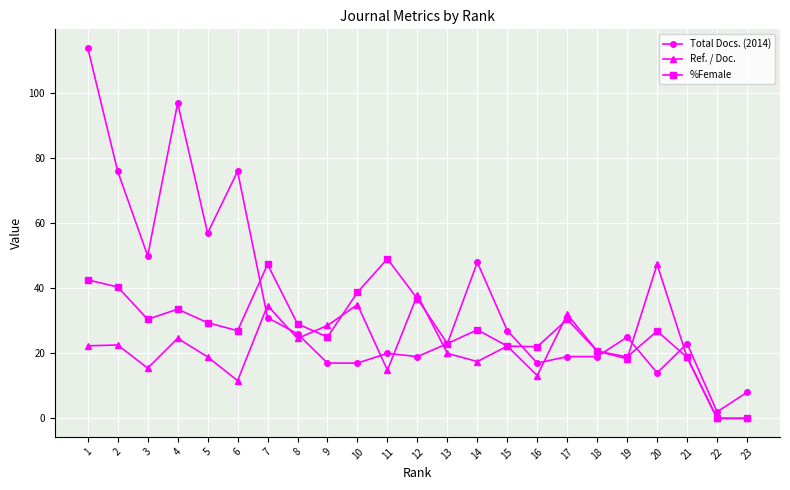

At which label does %Female first exceed 27?

1